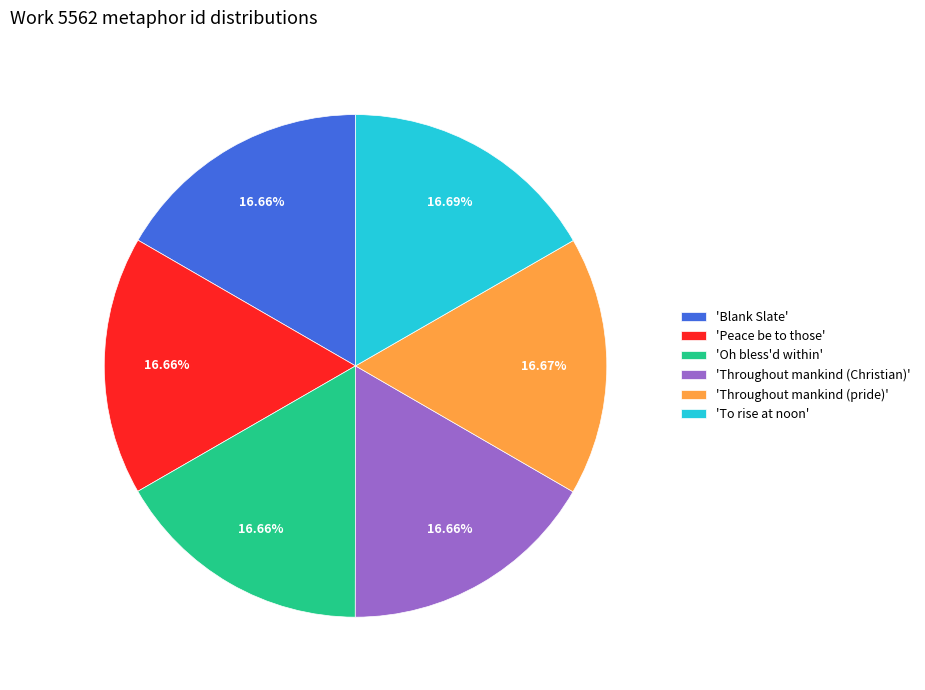

Do 'Blank Slate' and 'Throughout mankind (pride)' together represent more than half of the pie?

No